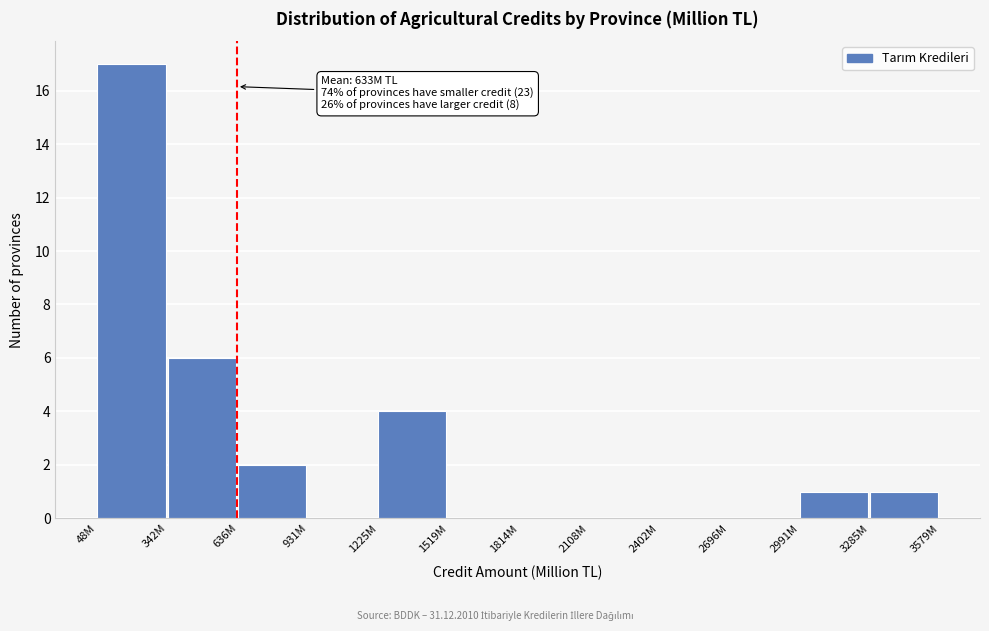

Reading right to left, list all the values displayed in this chart.

3285M=1	2991M=1	2696M=0	2402M=0	2108M=0	1814M=0	1519M=0	1225M=4	931M=0	636M=2	342M=6	48M=17